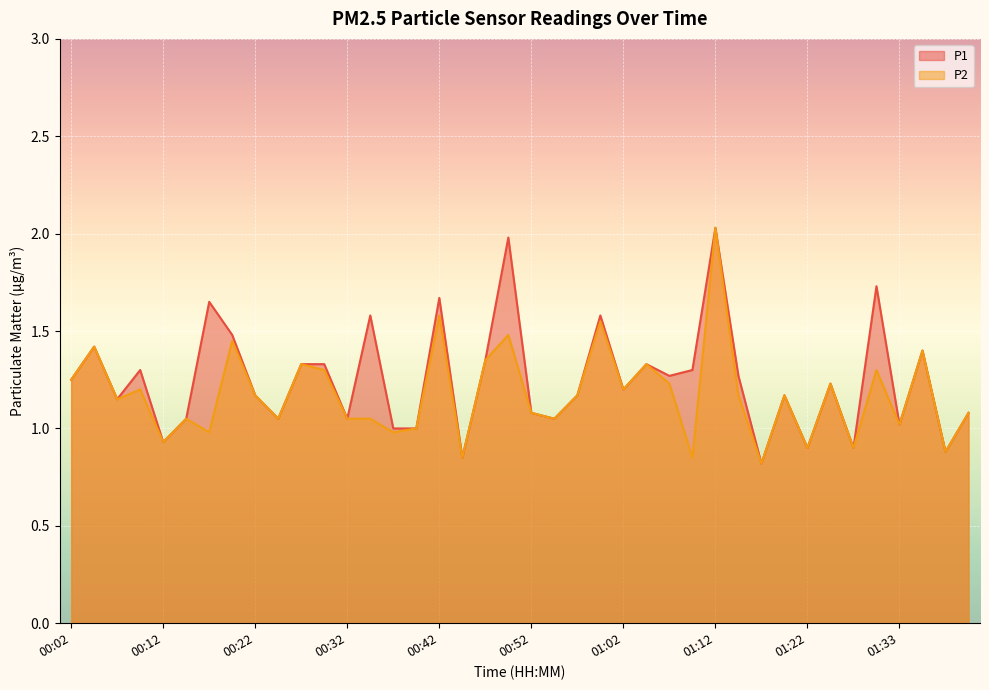

What is the label of the 8th point from the left?

00:19